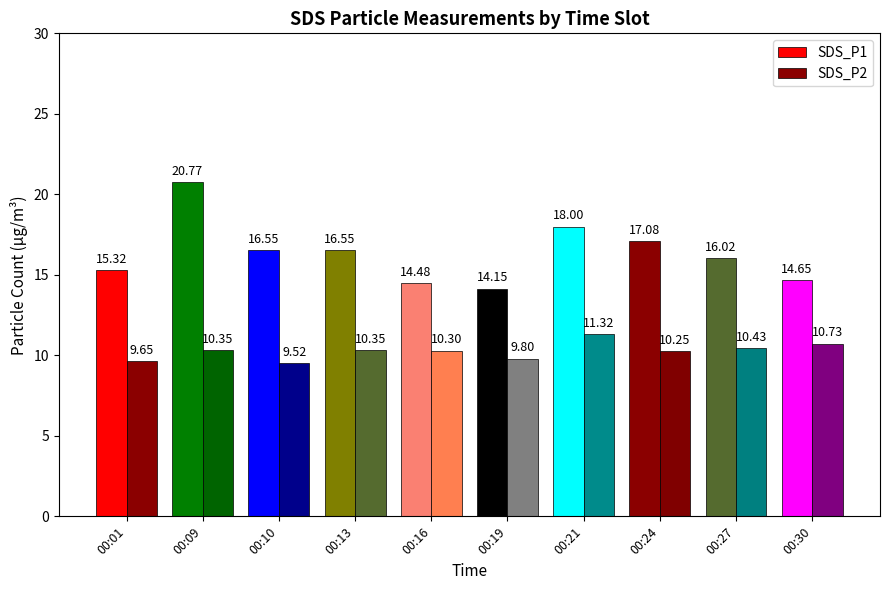

List the series in order of their peak value, lowest first.

SDS_P2, SDS_P1